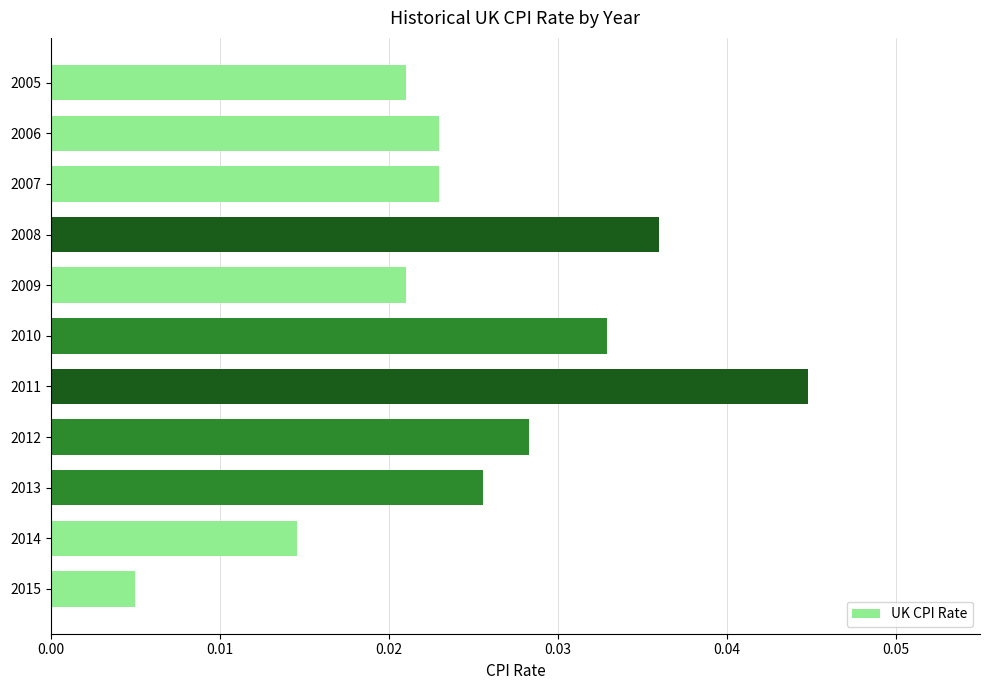

At which category does the chart reach its peak across all series?

2011